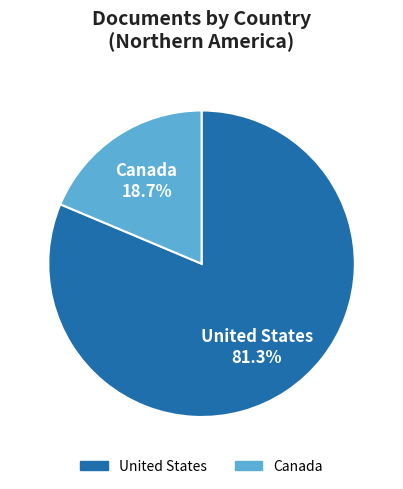

Which category has the biggest portion of the pie?

United States